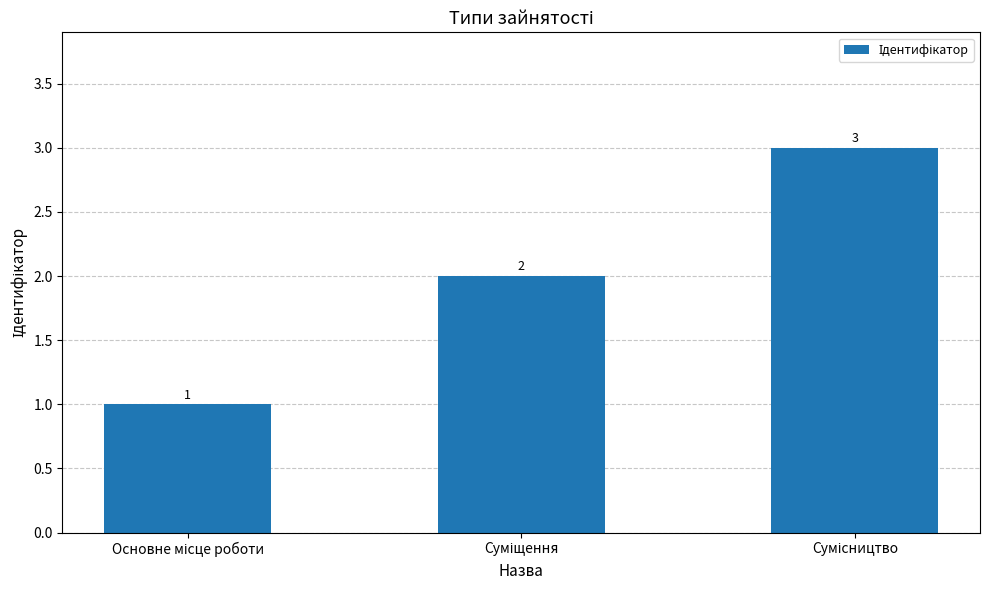

What is the minimum value shown in the chart?

1